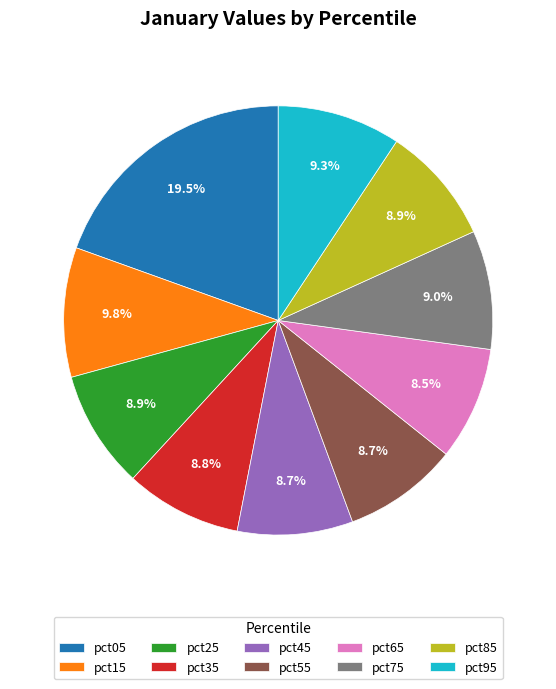

What portion of the pie excludes pct45?

91.3%